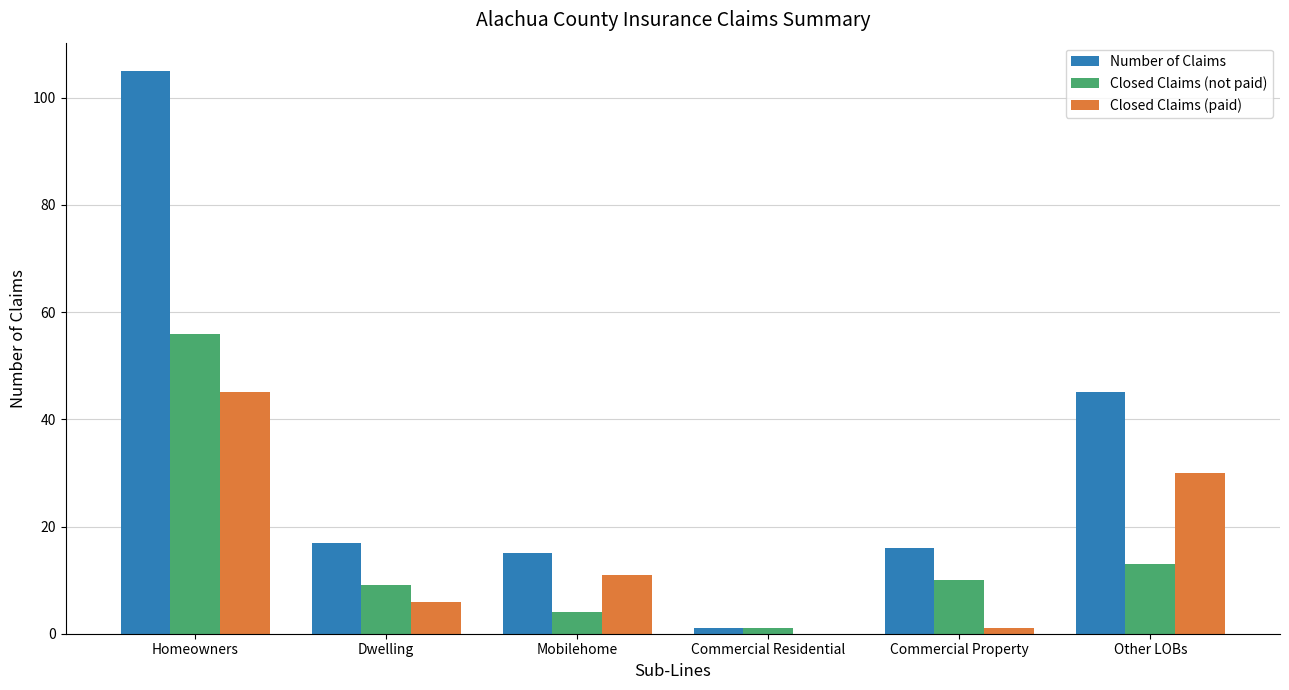

Which series changed the most between Dwelling and Other LOBs?

Number of Claims